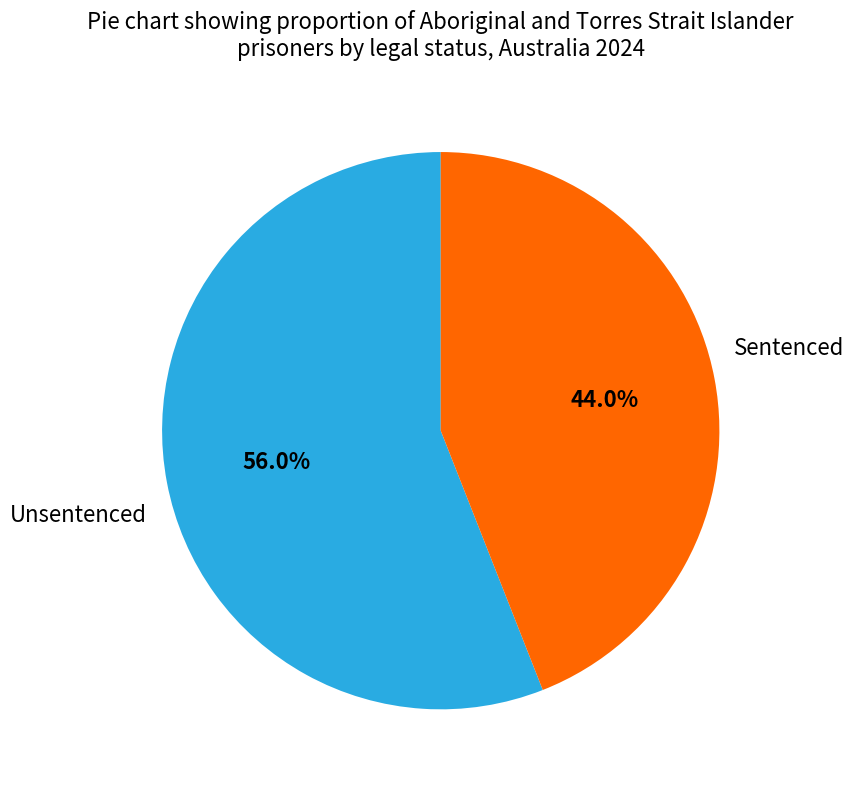

What percentage is the Unsentenced slice, to the nearest percent?

44%